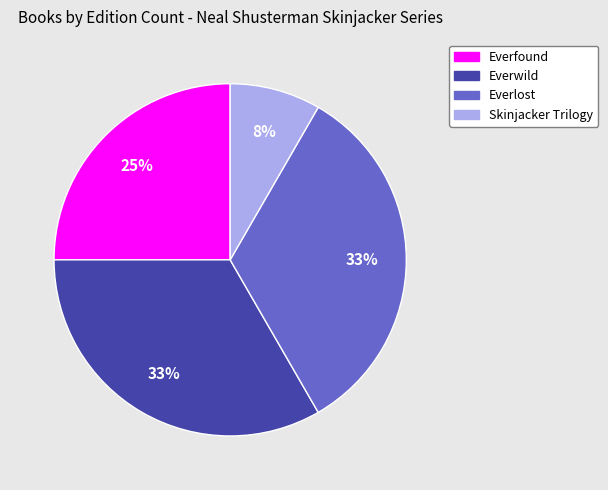

Combined, do Everfound and Skinjacker Trilogy account for over 50%?

No